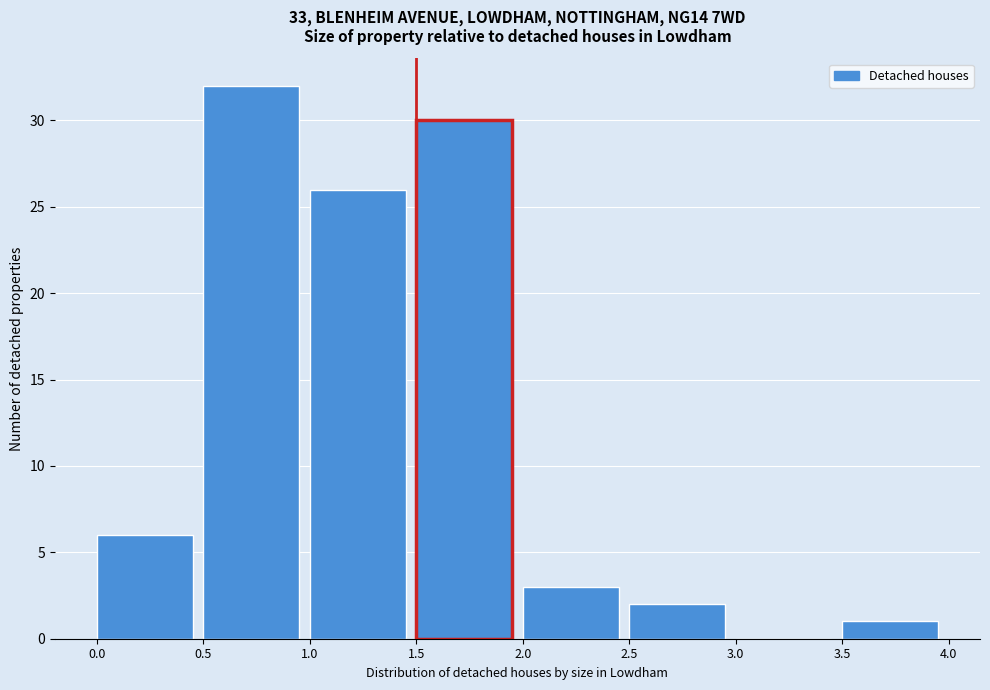

How tall is the bar that spans 0.0 to 0.5 on the x-axis? The values are not printed on the chart, so give them approximately, as read against the axis.

6